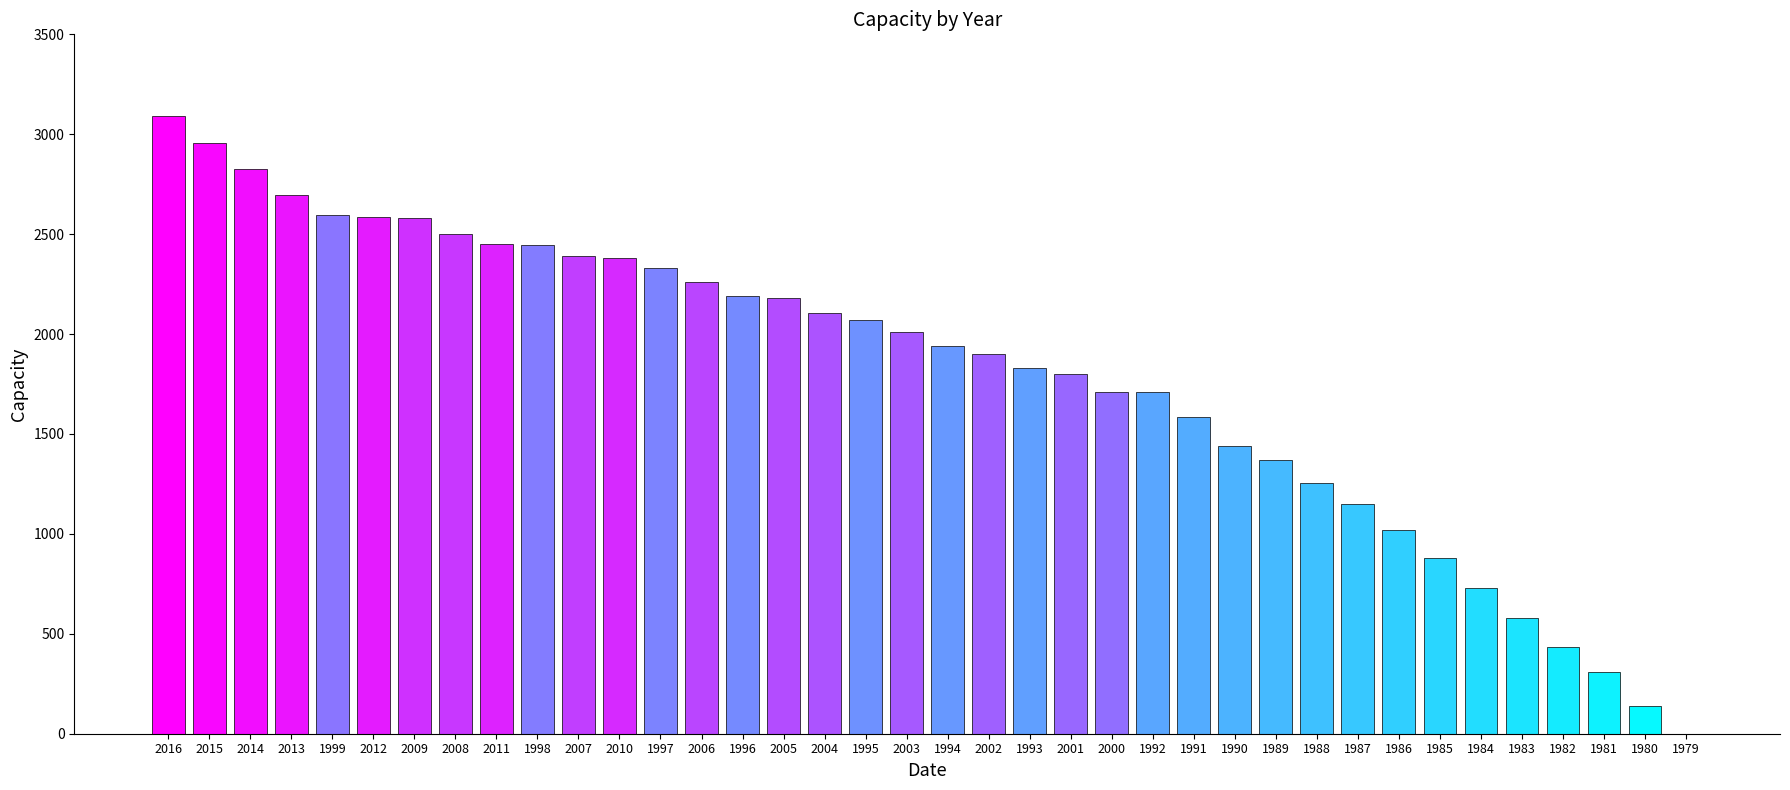

Count the number of categories in the chart.

38